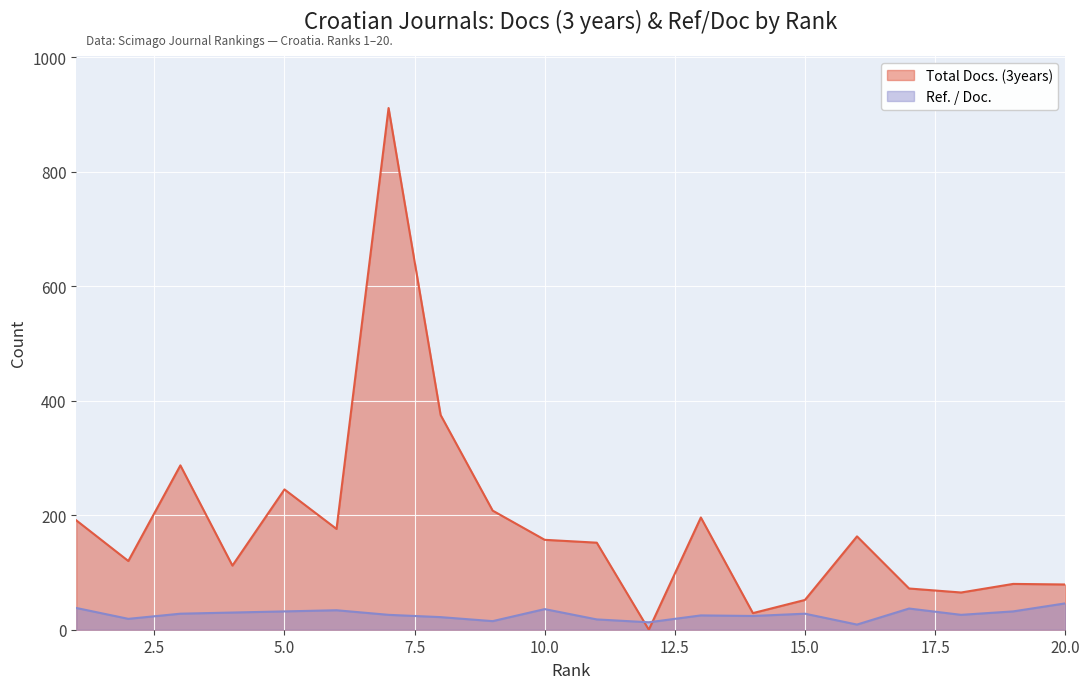

Which series ends up on top after the final intersection of Ref. / Doc. and Total Docs. (3years)?

Total Docs. (3years)